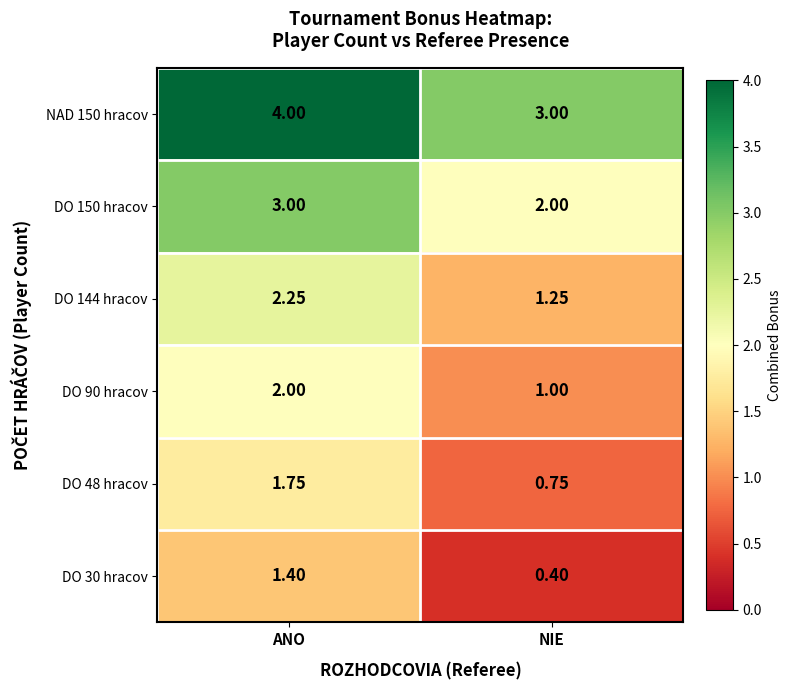

Which category has the lowest value across all series?

NIE